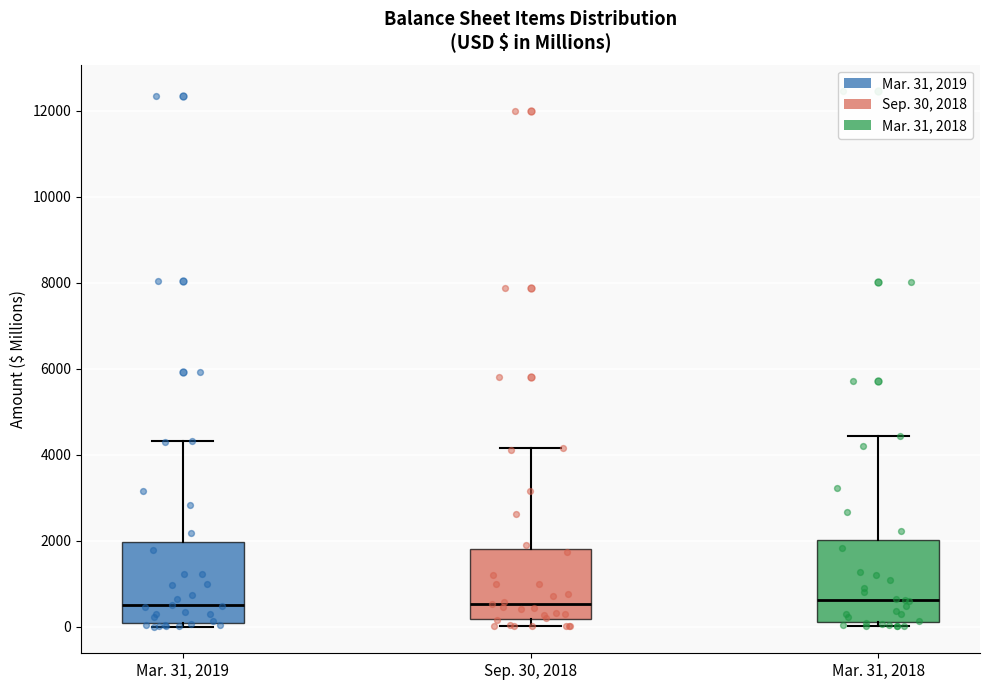

Where does the upper whisker of the box for Mar. 31, 2019 end on the y-axis? The values are not printed on the chart, so give them approximately, as read against the axis.

4400